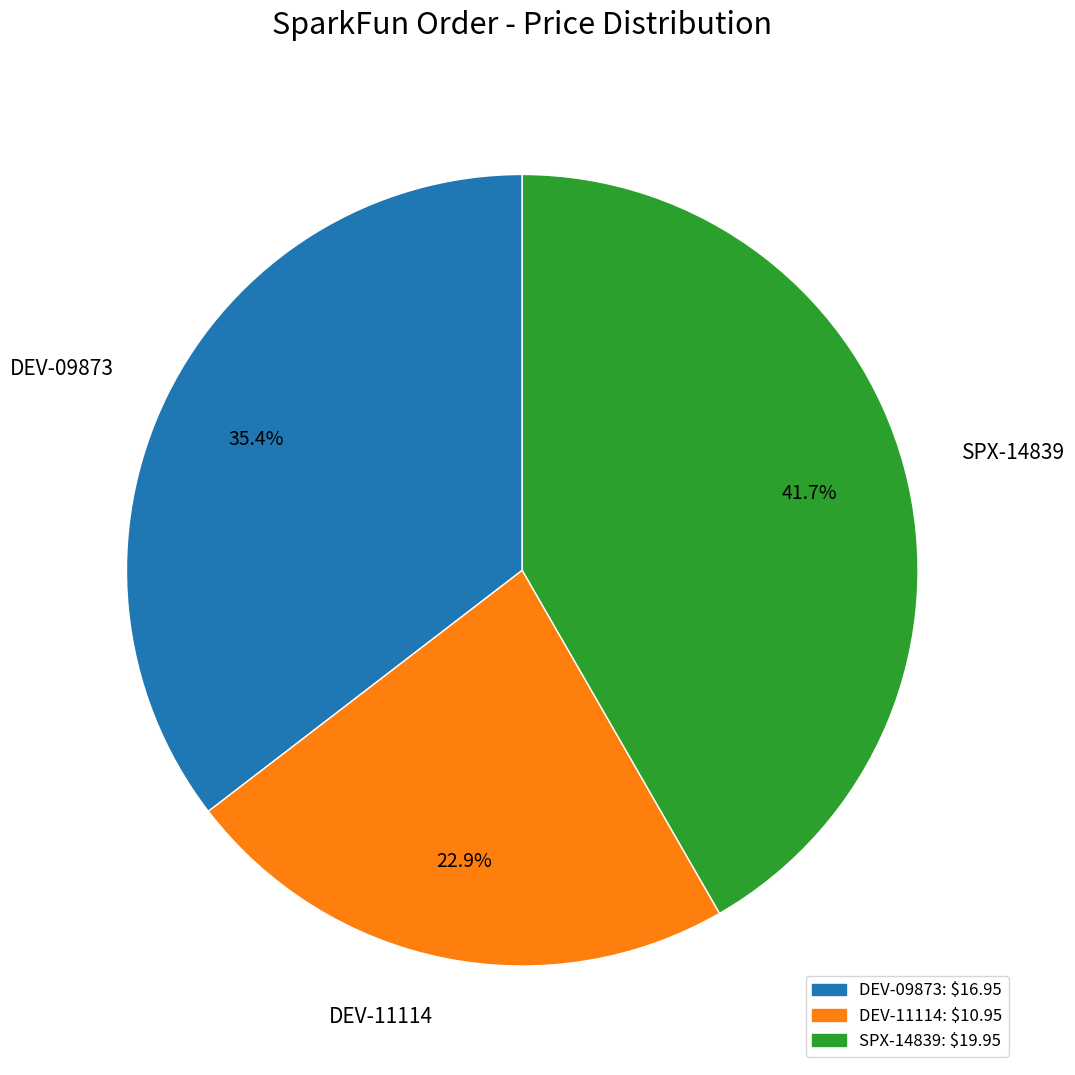

Count the number of slices in the pie.

3